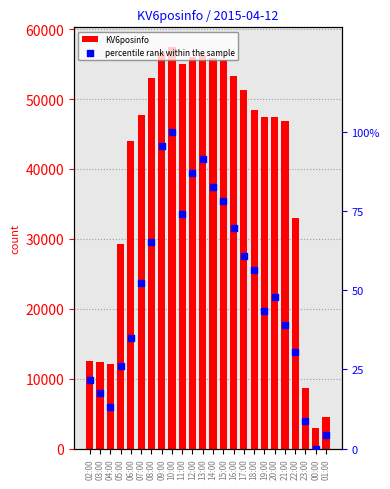

What is the total value across all series at 00:00?

2952.0